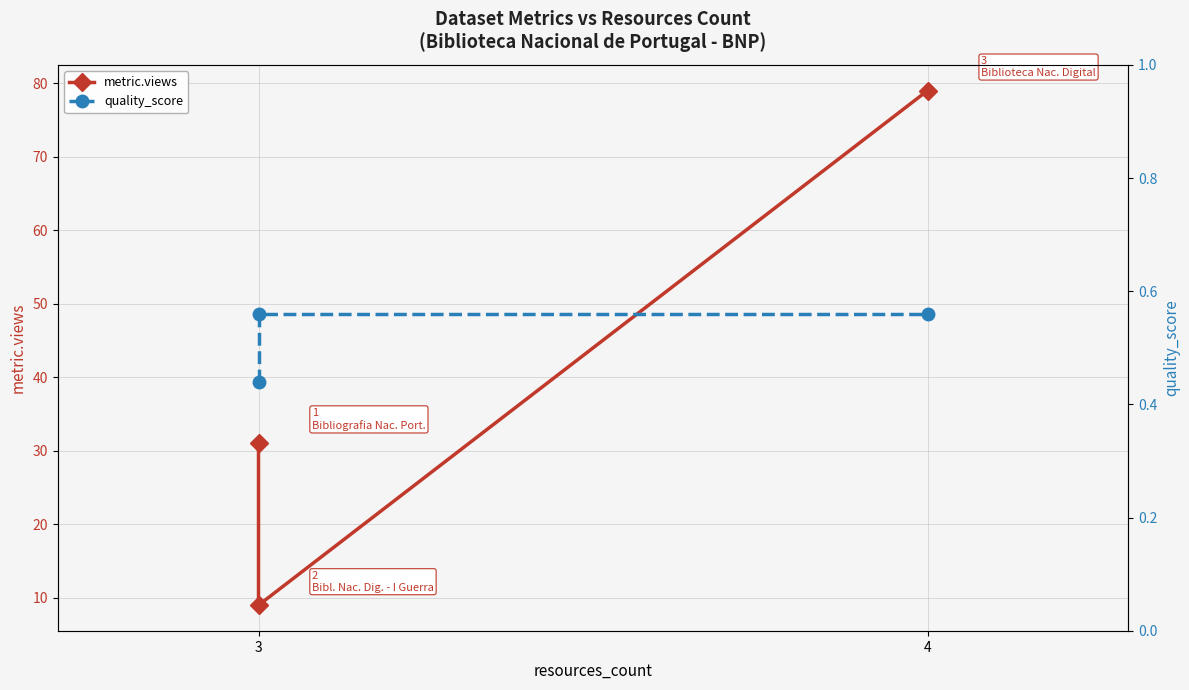

What is the sum of all quality_score values?

1.6